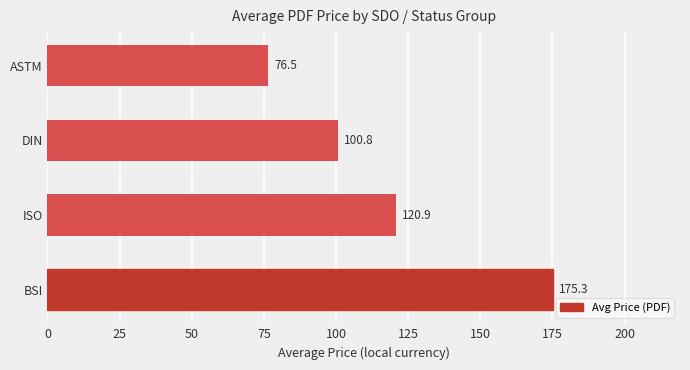

How many bars are there in total?

4